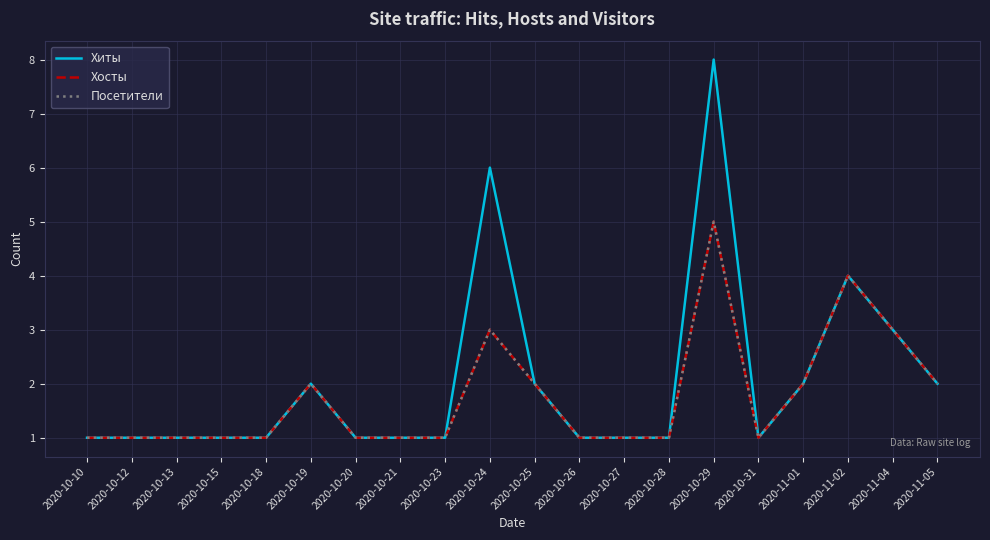

Reading left to right, transcribe all the data shown in this chart.

Хиты: 1	1	1	1	1	2	1	1	1	6	2	1	1	1	8	1	2	4	3	2
Хосты: 1	1	1	1	1	2	1	1	1	3	2	1	1	1	5	1	2	4	3	2
Посетители: 1	1	1	1	1	2	1	1	1	3	2	1	1	1	5	1	2	4	3	2